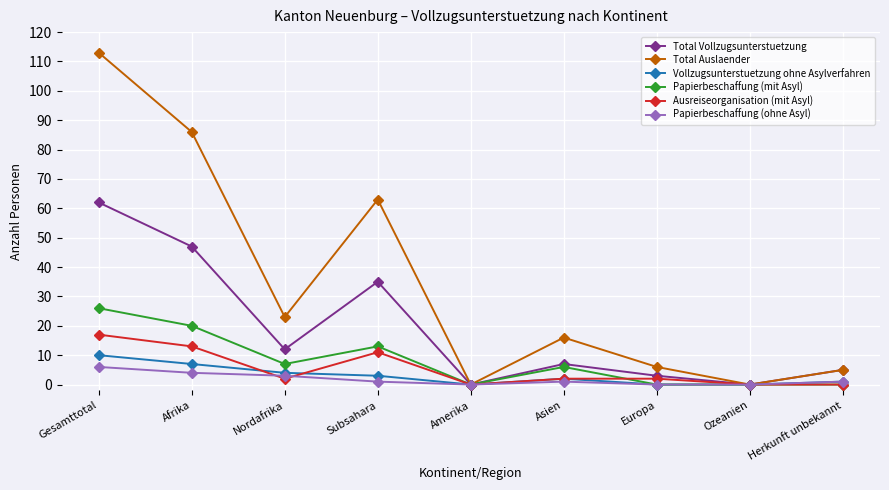

How many interior local peaks does the Total Vollzugsunterstuetzung series have?

2